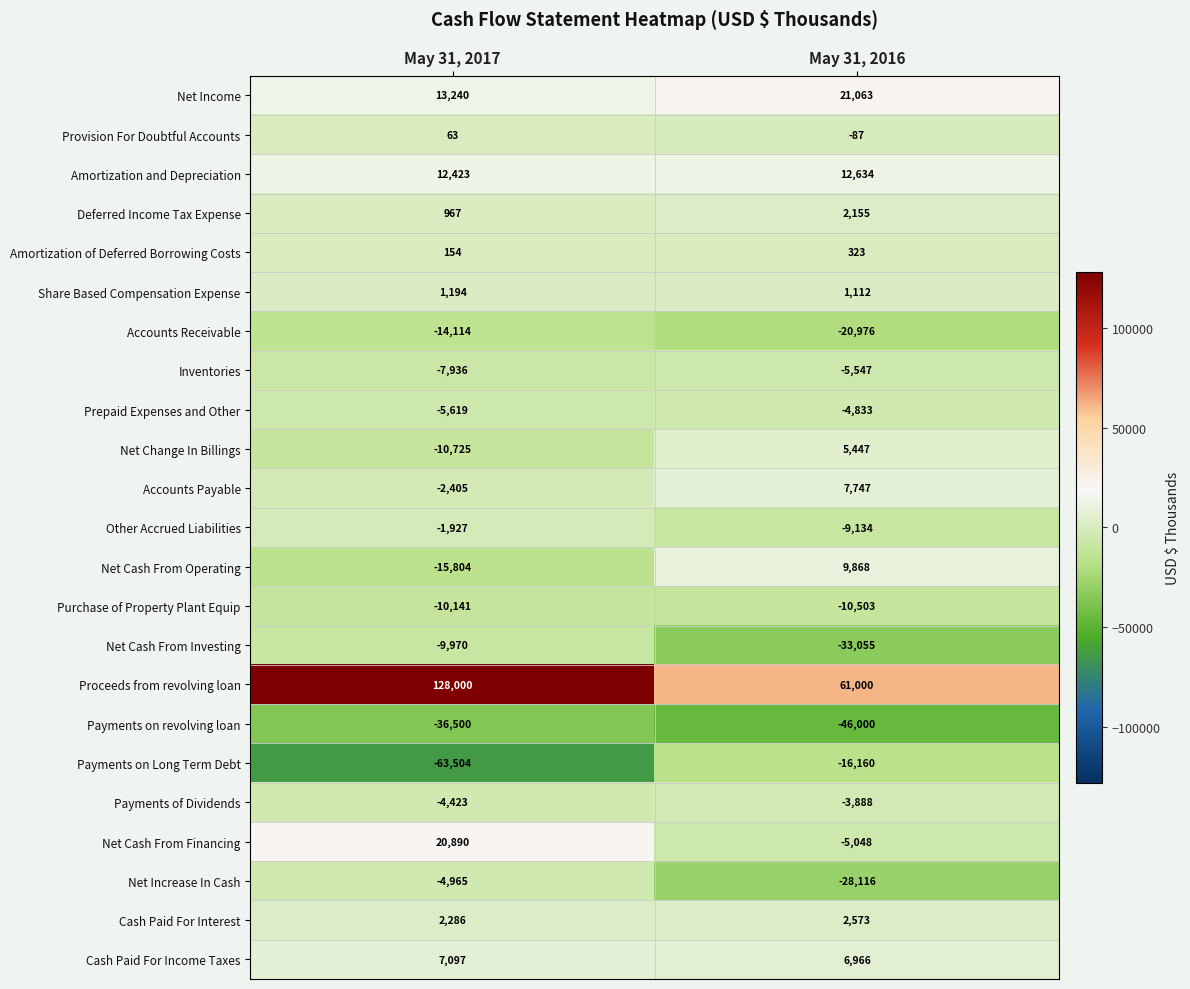

Where is Net Increase In Cash nearest to the value -16540?

May 31, 2017